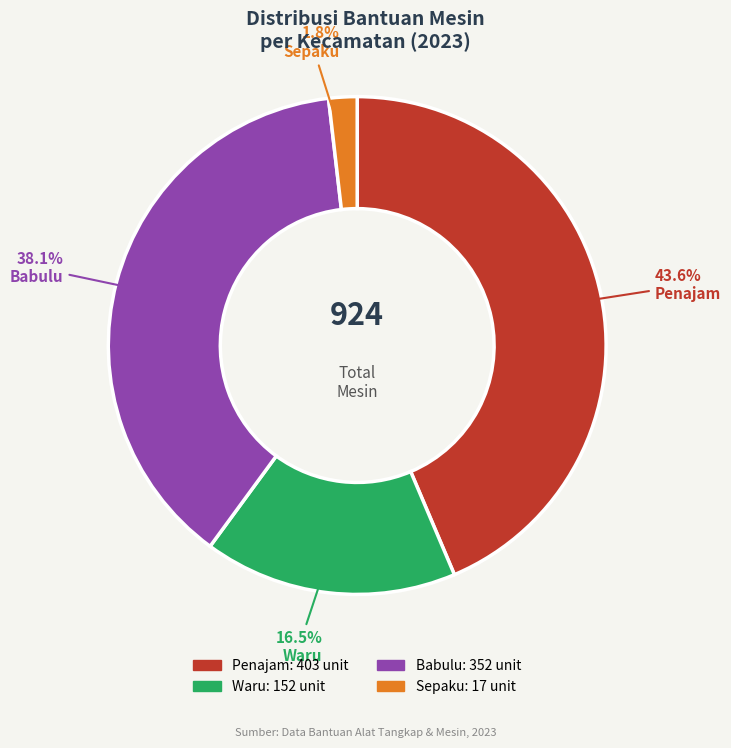

Which has a higher value, Waru or Babulu?

Babulu